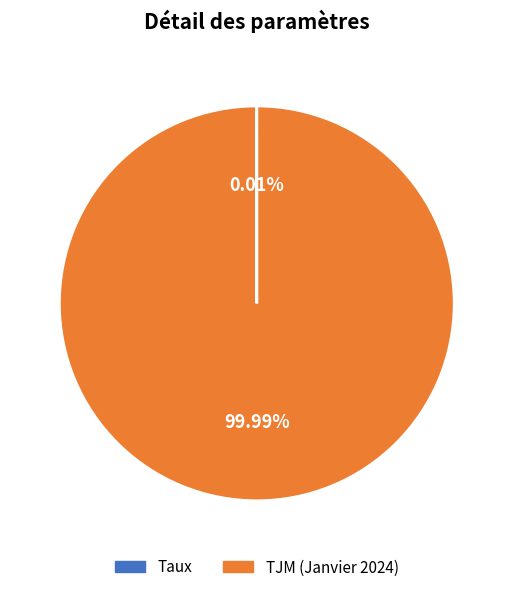

Is there a majority slice in this chart?

Yes